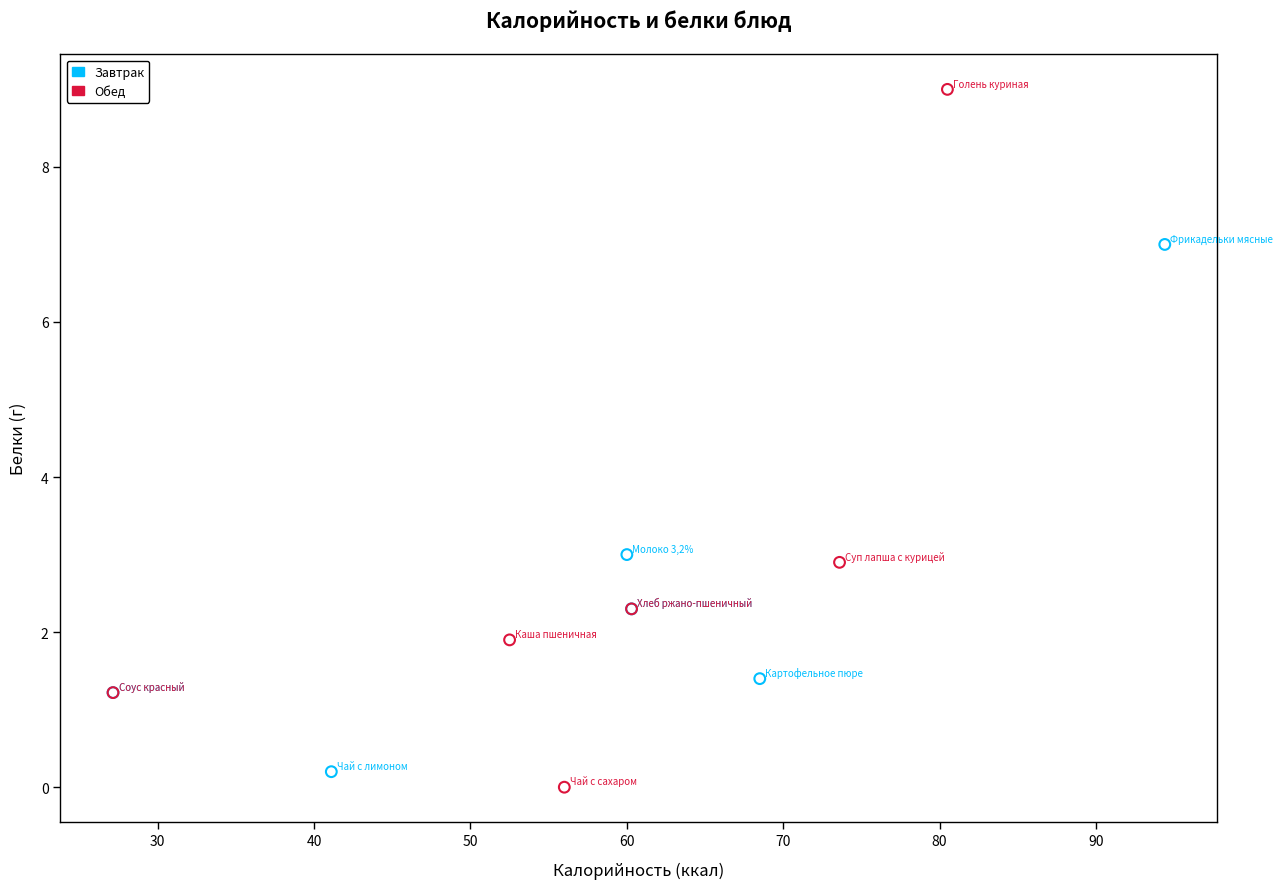

Which series contains the lowest Y value?

Обед